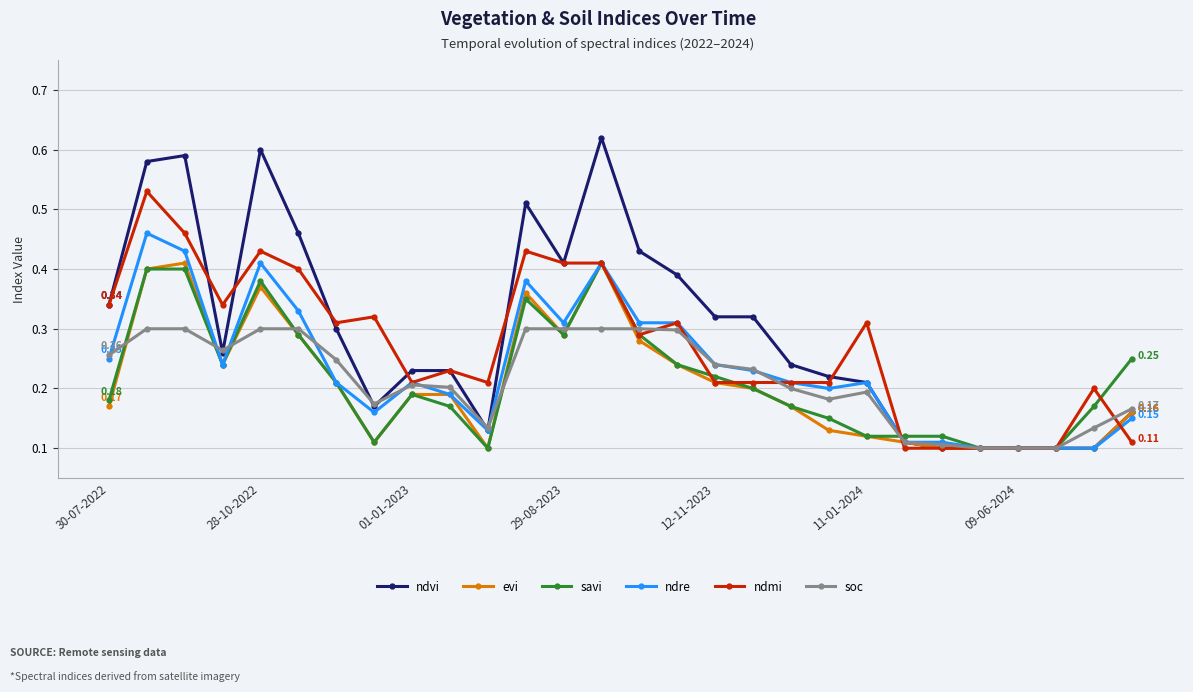

True or false: savi has more than 0 points higher than both neighbors.

True